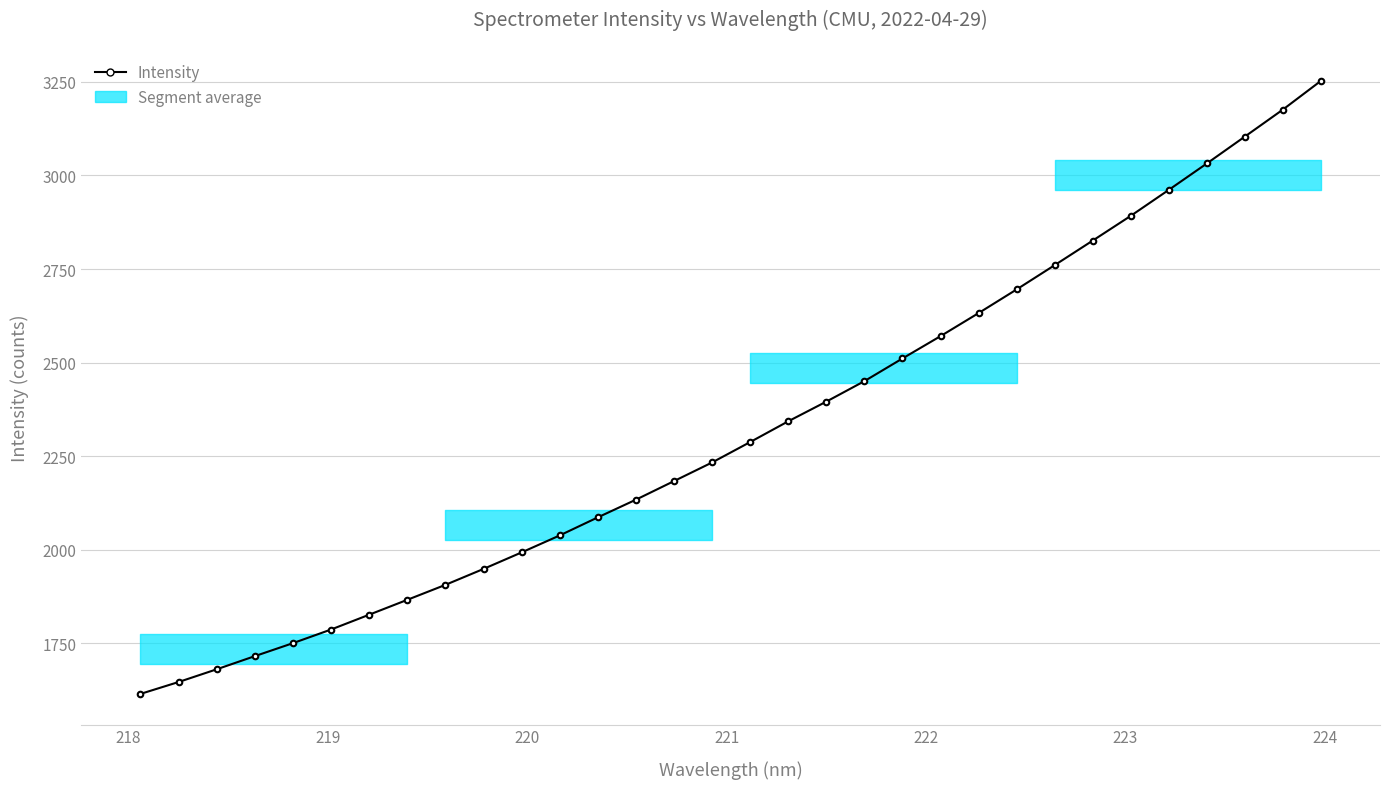

What is the minimum value shown in the chart?

1614.4